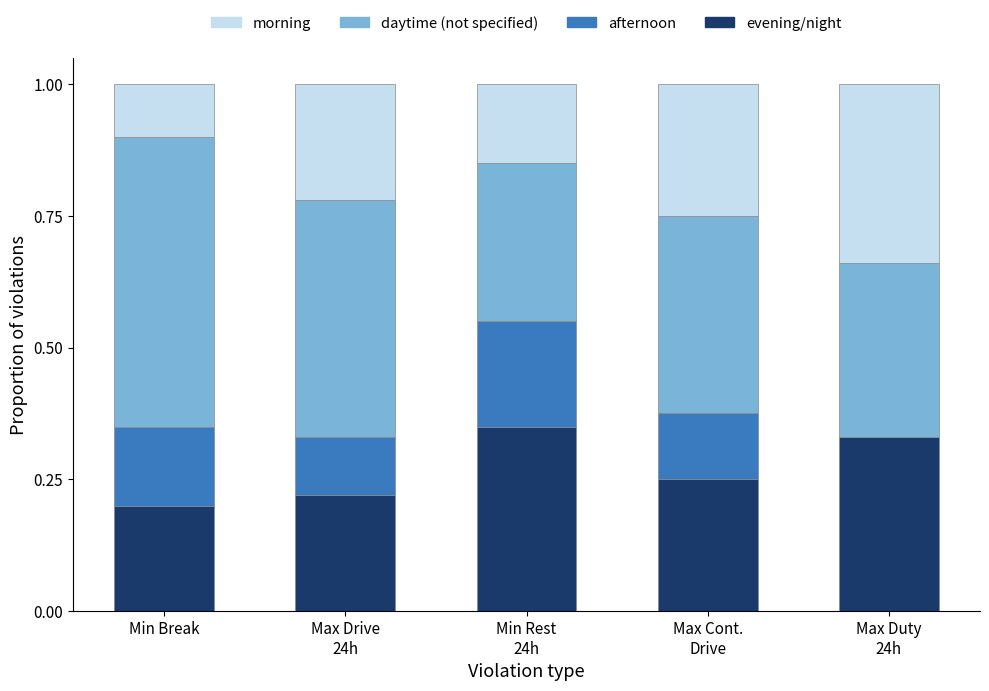

The evening/night series shows 0.3 at Min Rest
24h. True or false?

True